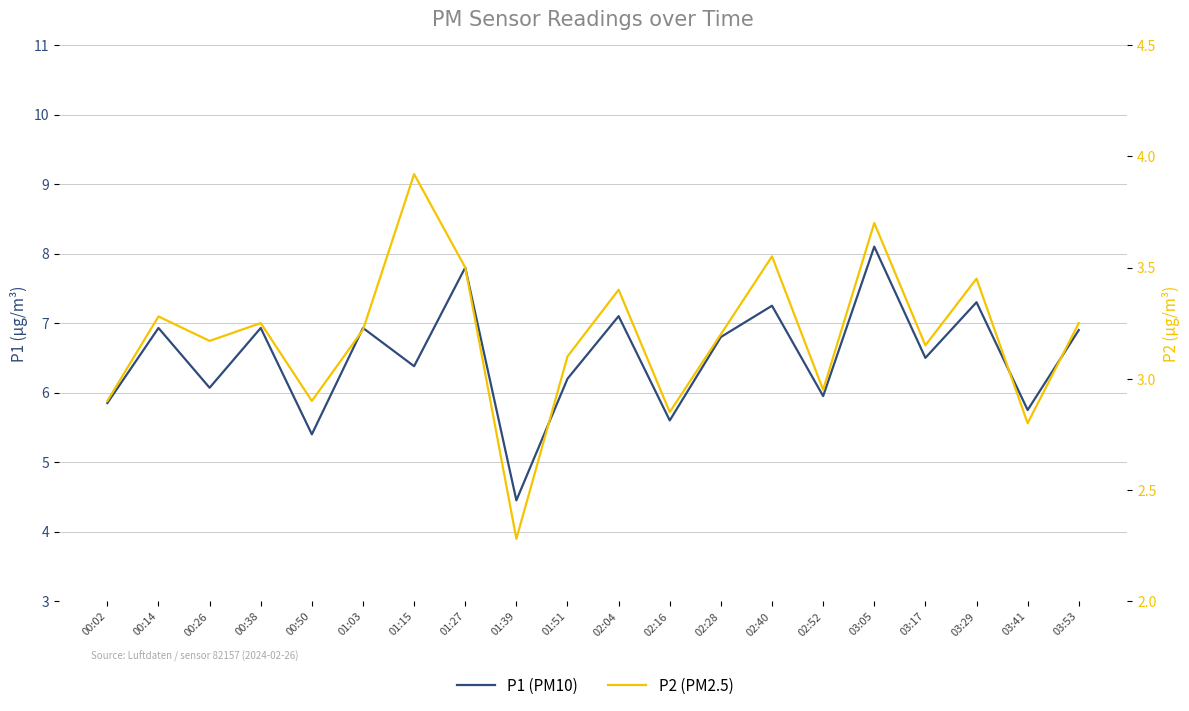

Between 00:50 and 02:04, which is larger?

02:04